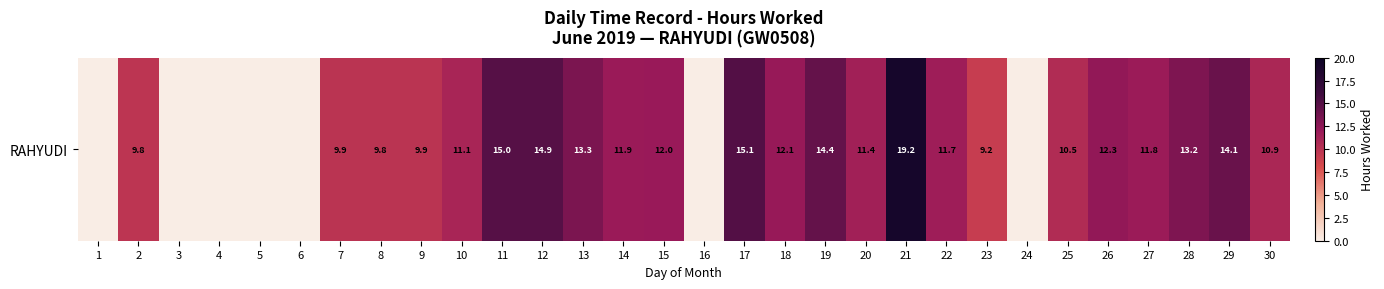

Which has a higher value, 2 or 3?

2